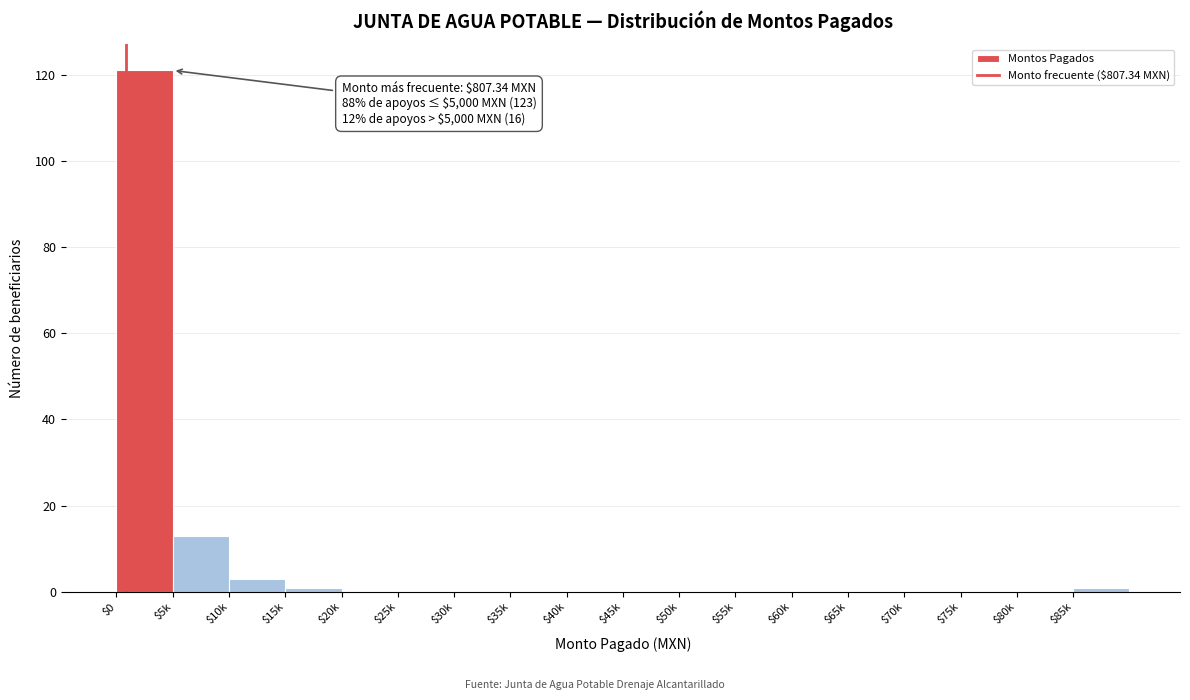

What is the greatest value displayed?

121